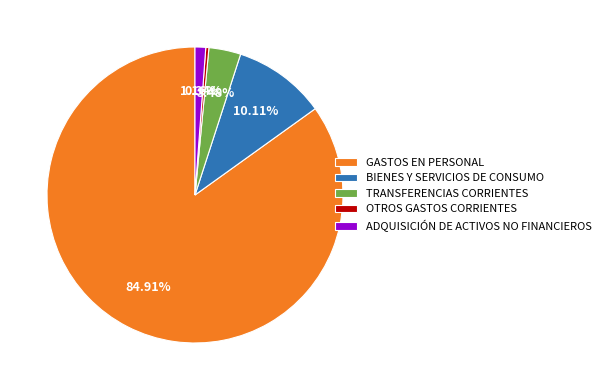

What percentage is the BIENES Y SERVICIOS DE CONSUMO slice, to the nearest percent?

10%